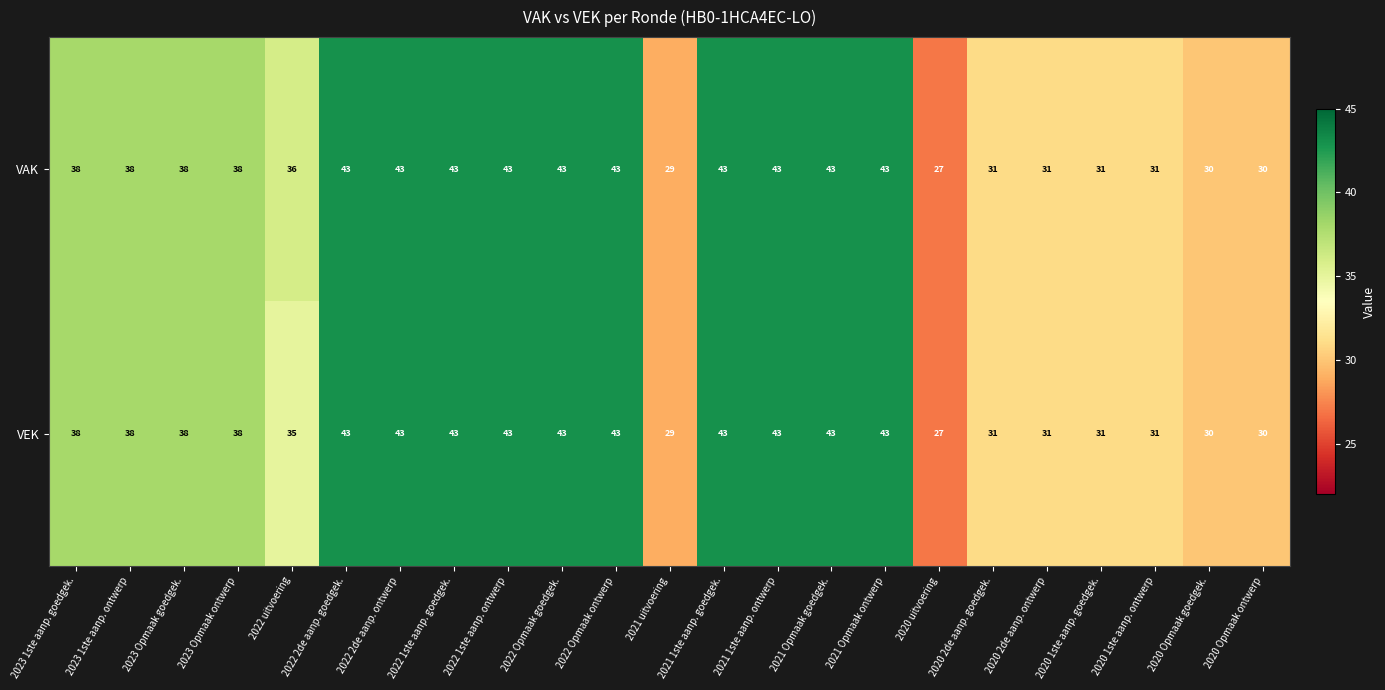

What is the difference between the second highest and second lowest values in the VAK series?

14